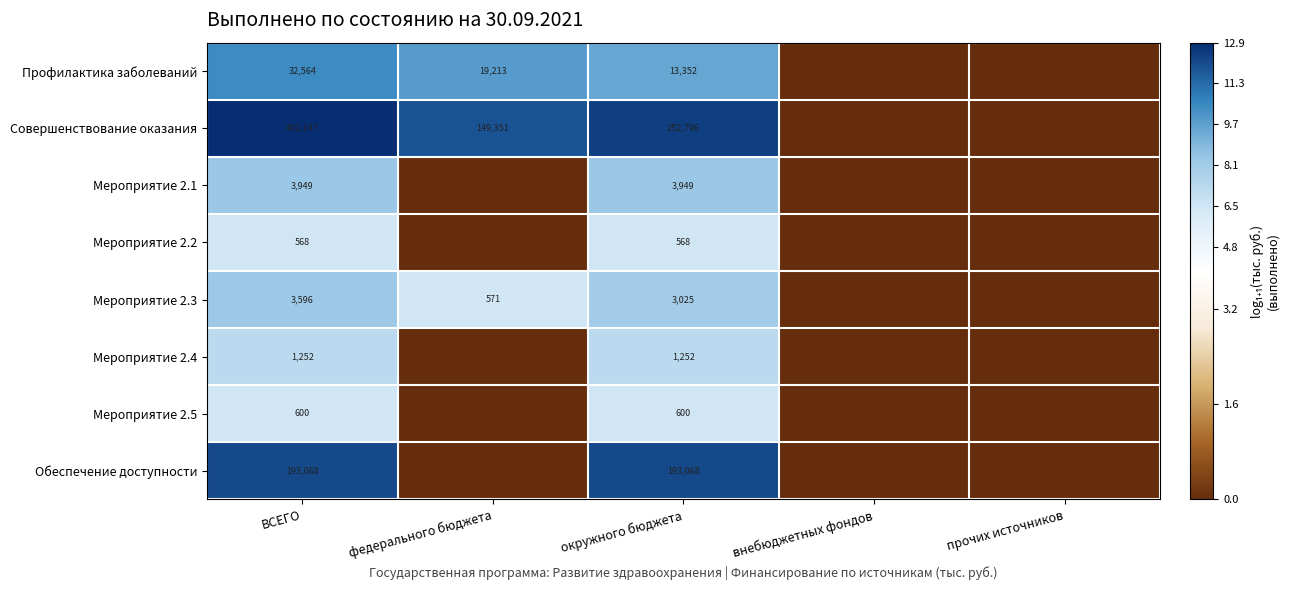

True or false: Мероприятие 2.5 has a value of 600 at ВСЕГО.

True